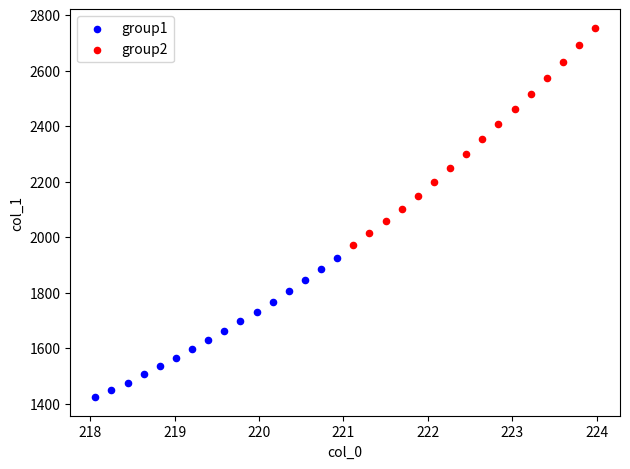

Which series has the widest spread of Y values?

group2